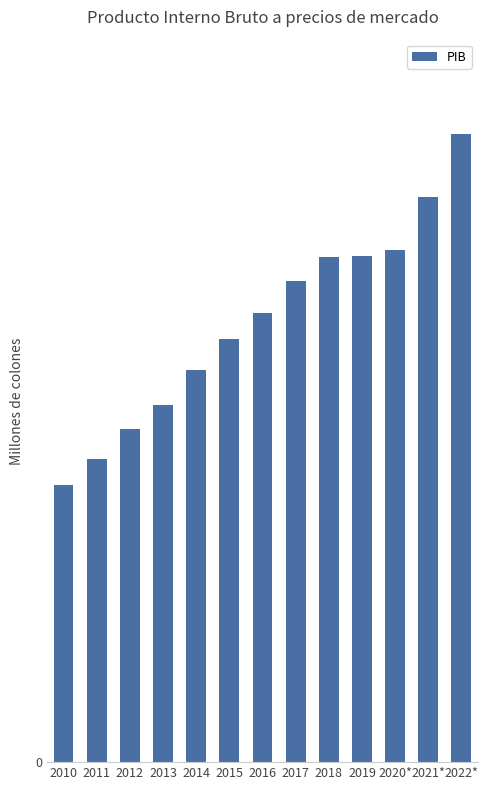

Are the bars horizontal?

No